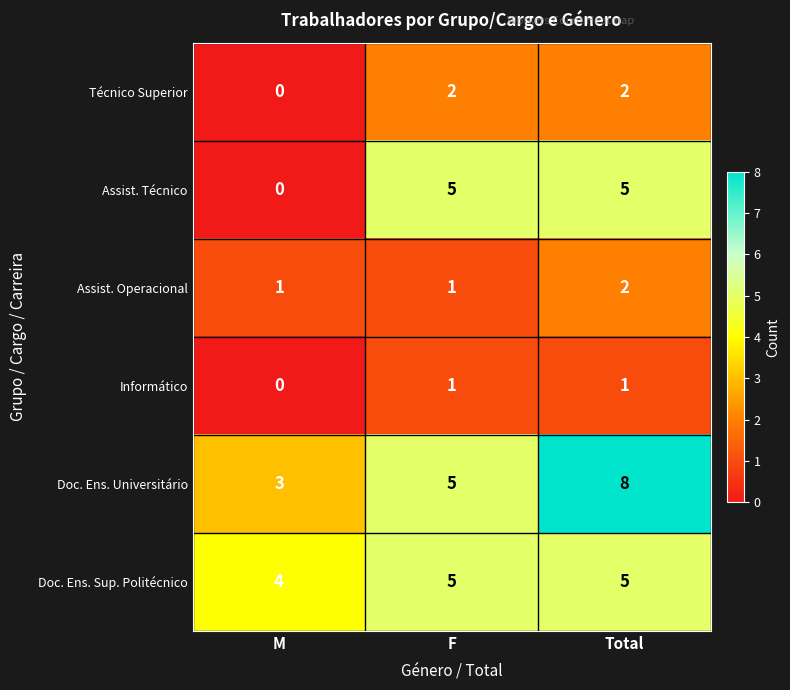

Reading right to left, list all the values displayed in this chart.

Técnico Superior: 2	2	0
Assist. Técnico: 5	5	0
Assist. Operacional: 2	1	1
Informático: 1	1	0
Doc. Ens. Universitário: 8	5	3
Doc. Ens. Sup. Politécnico: 5	5	4